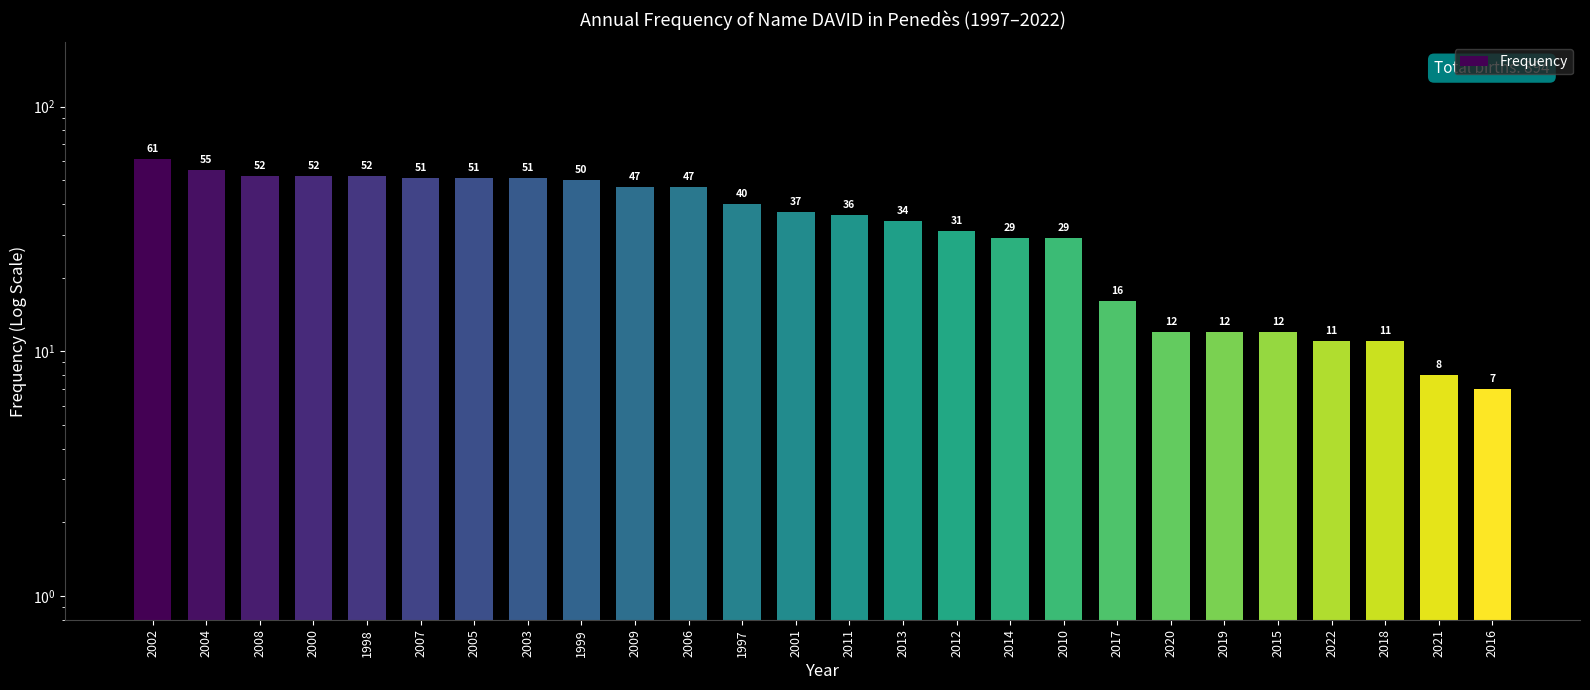

What is the difference between the second highest and second lowest values?

47